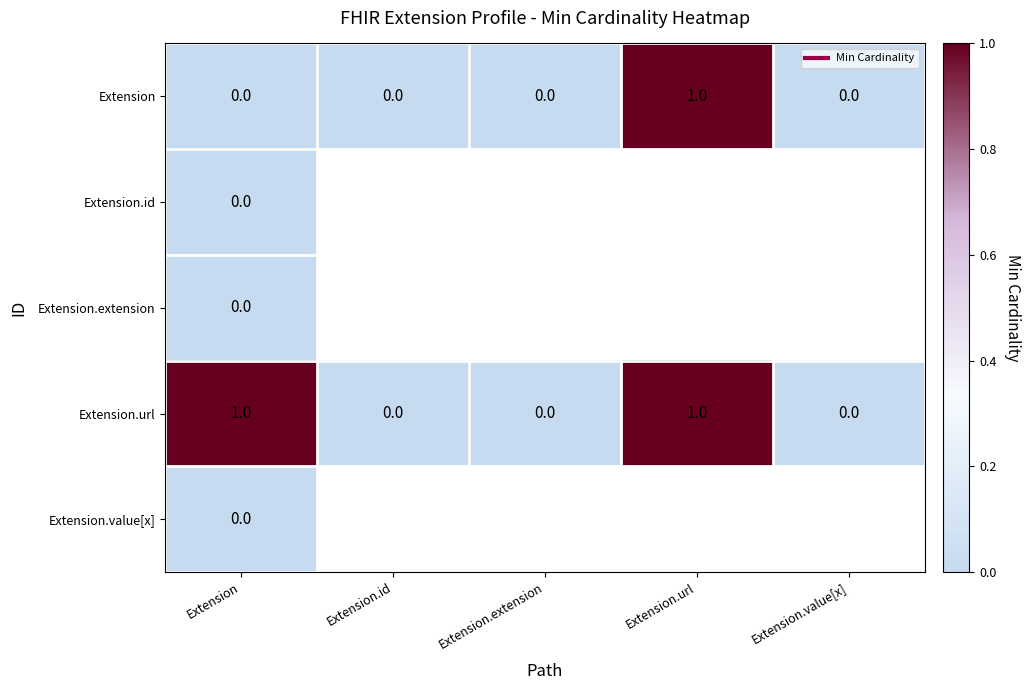

List the series in order of their peak value, highest first.

Extension, Extension.url, Extension.id, Extension.extension, Extension.value[x]